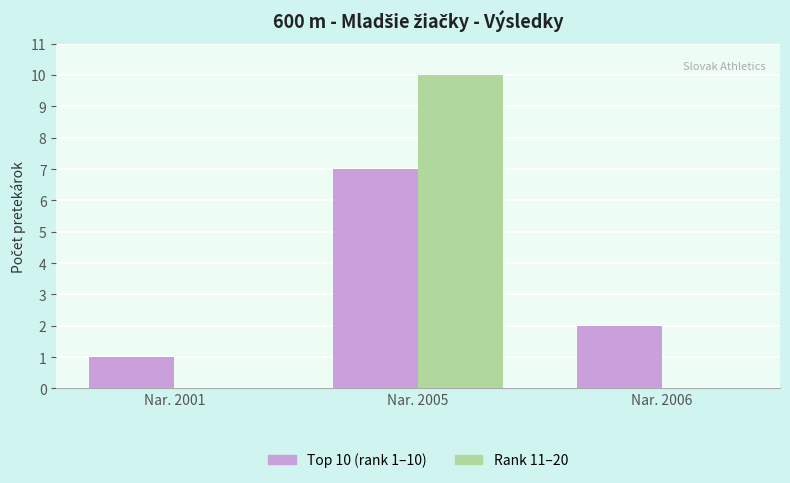

Is it true that Rank 11–20 equals 0 at Nar. 2001?

True